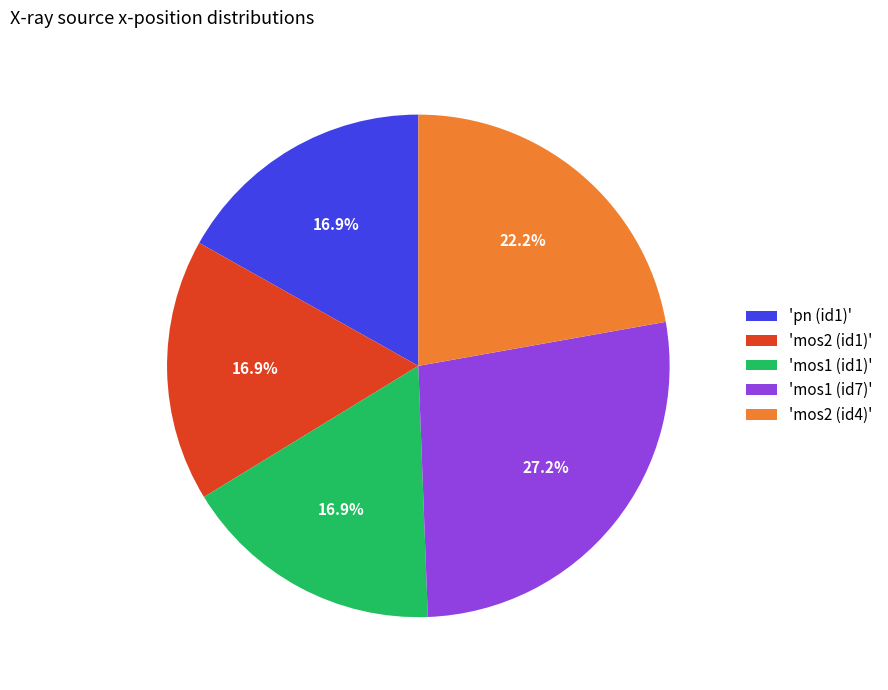

Is there any slice that represents more than half of the pie?

No